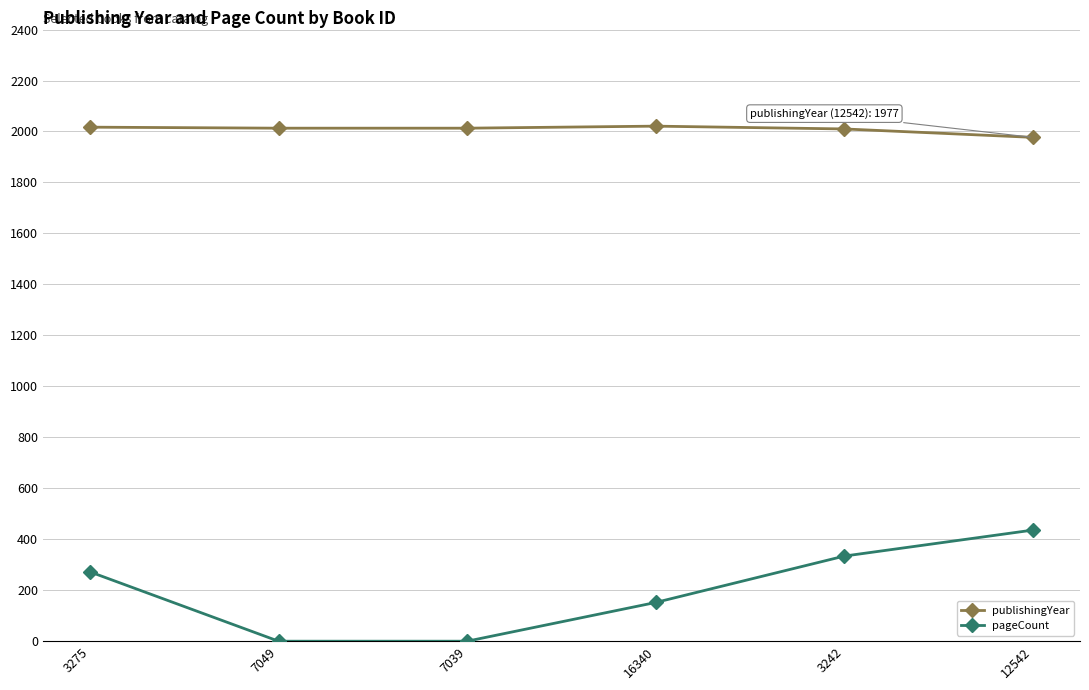

Is the value of publishingYear at 3275 greater than the value of pageCount at 12542?

Yes